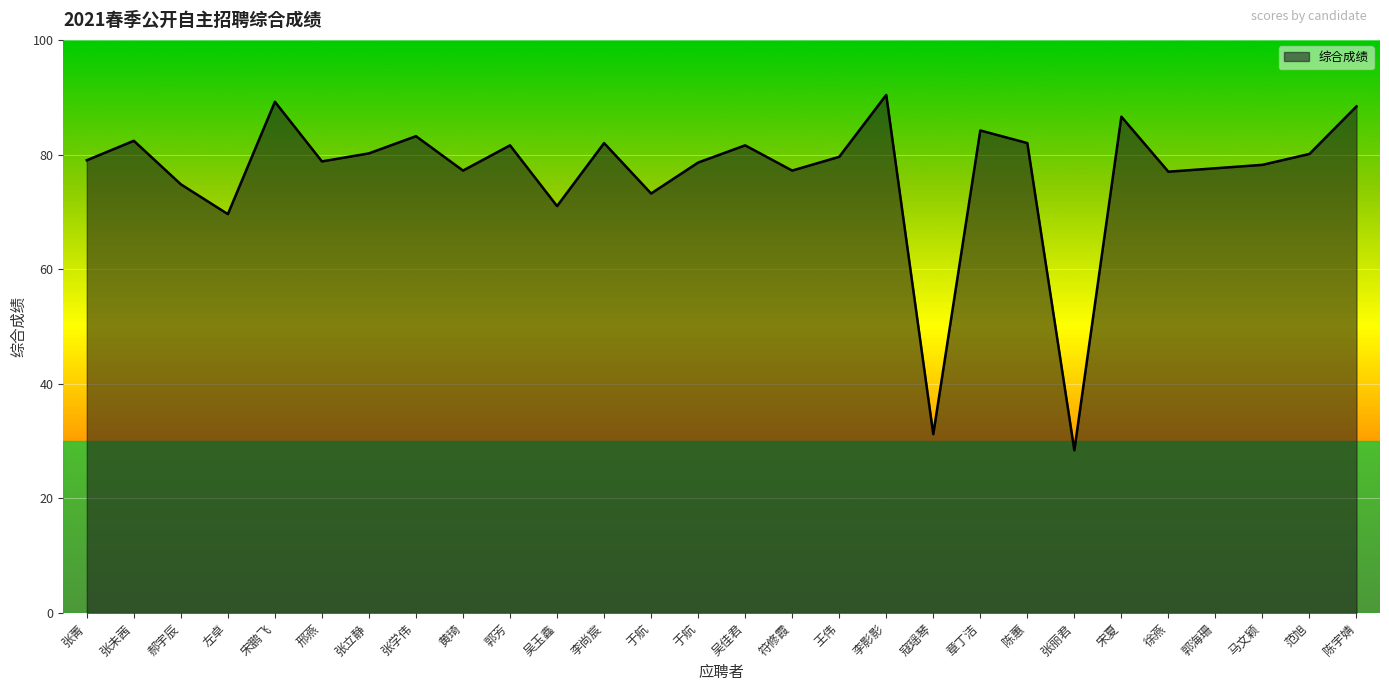

Is this an area chart (filled region under the line)?

Yes